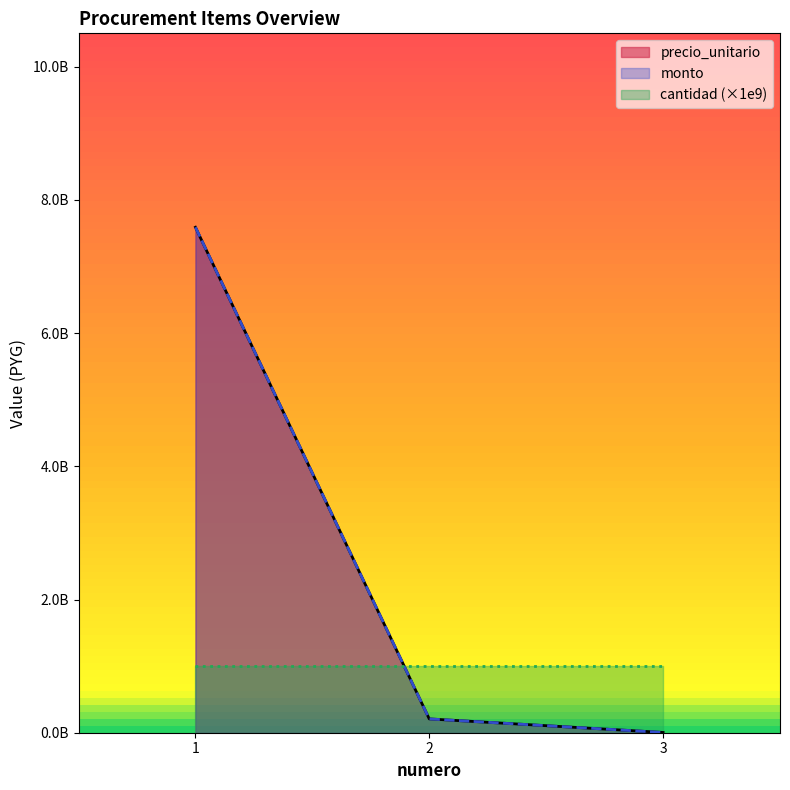

What is the value of the monto point at the 1st from the left?

7588609332